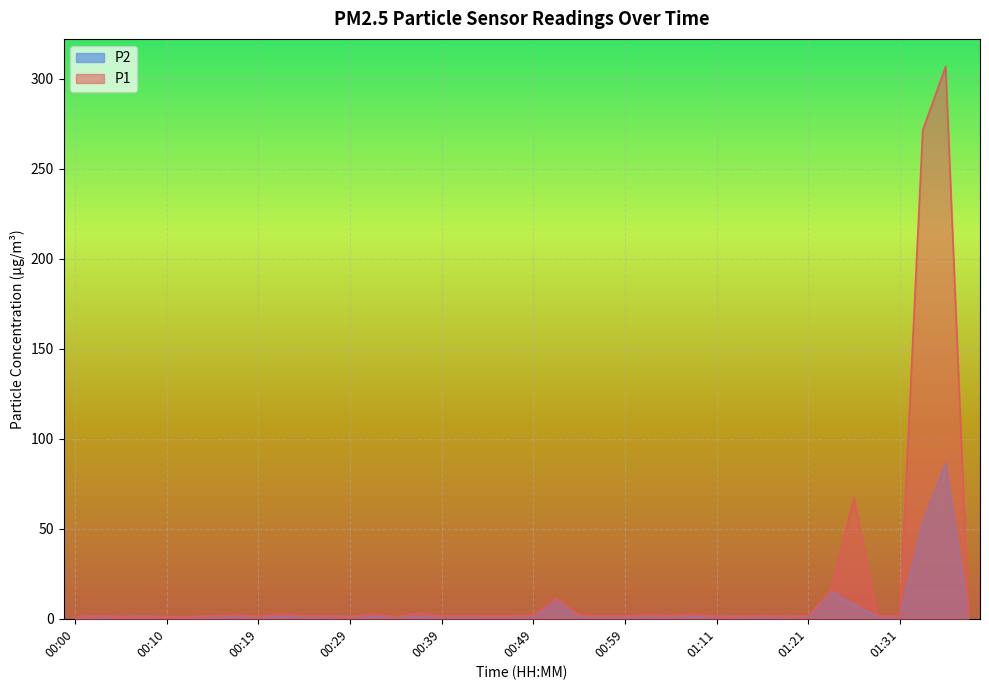

What is the value of the P1 point at the 23rd from the left?

2.2